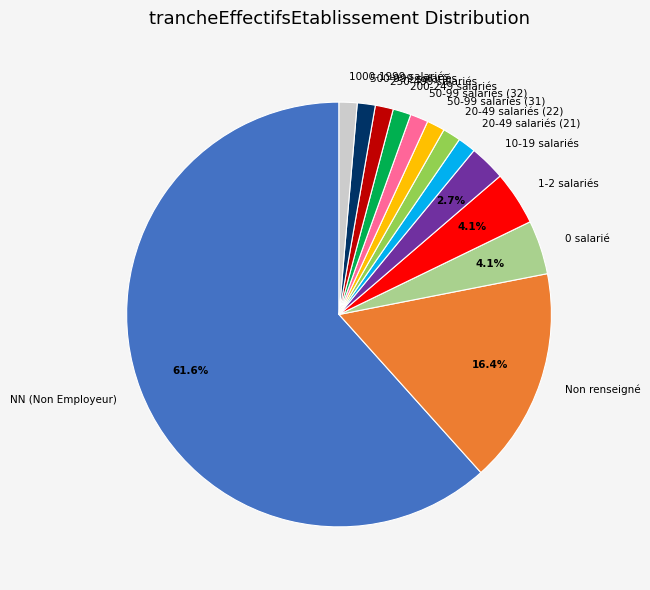

What is the majority slice?

NN (Non Employeur)